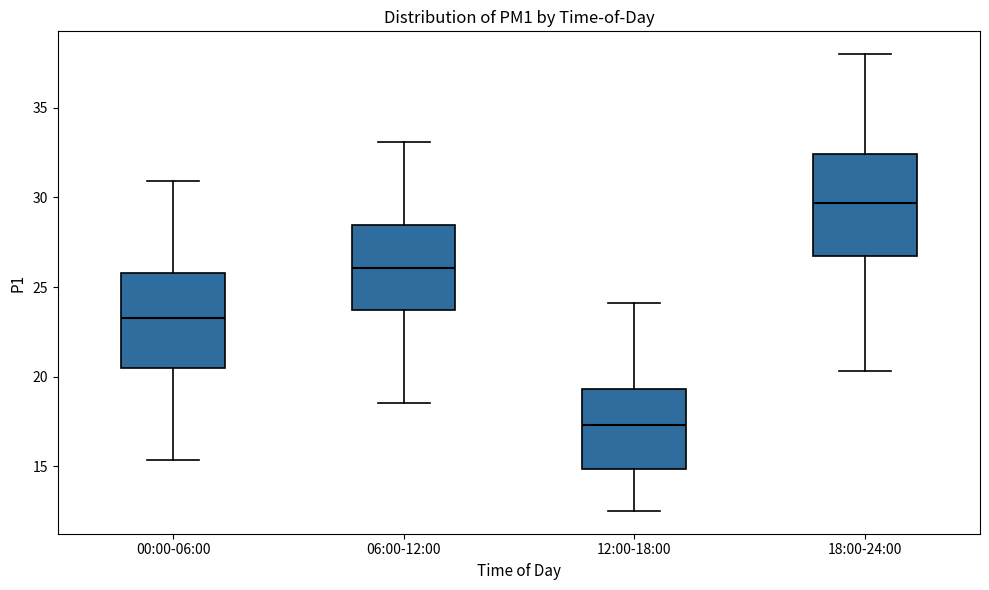

Reading left to right, read every box against the y-axis: the position of its median line, the range the box covers, and the ends of its whiskers. The values are not printed on the chart, so give them approximately, as read against the axis.

00:00-06:00: median 23.5, box 20.5 to 26.0, whiskers 15.5 to 31.0
06:00-12:00: median 26.0, box 23.5 to 28.5, whiskers 18.5 to 33.0
12:00-18:00: median 17.5, box 15.0 to 19.5, whiskers 12.5 to 24.0
18:00-24:00: median 29.5, box 27.0 to 32.5, whiskers 20.5 to 38.0